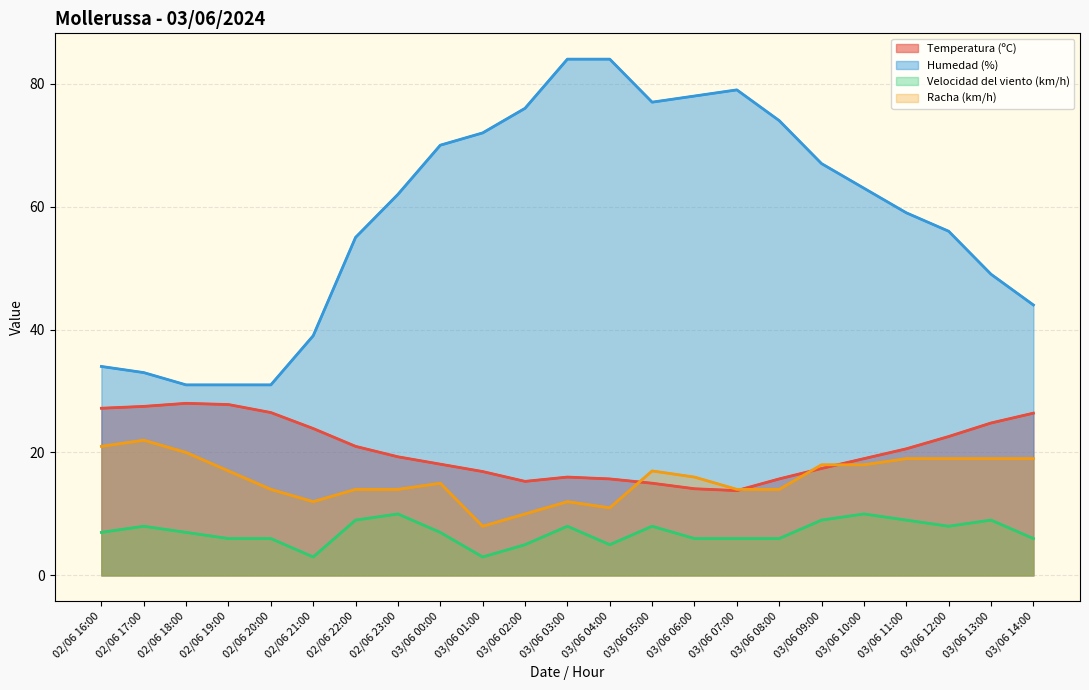

The Velocidad del viento (km/h) series shows 8.4 at 02/06 19:00. True or false?

False